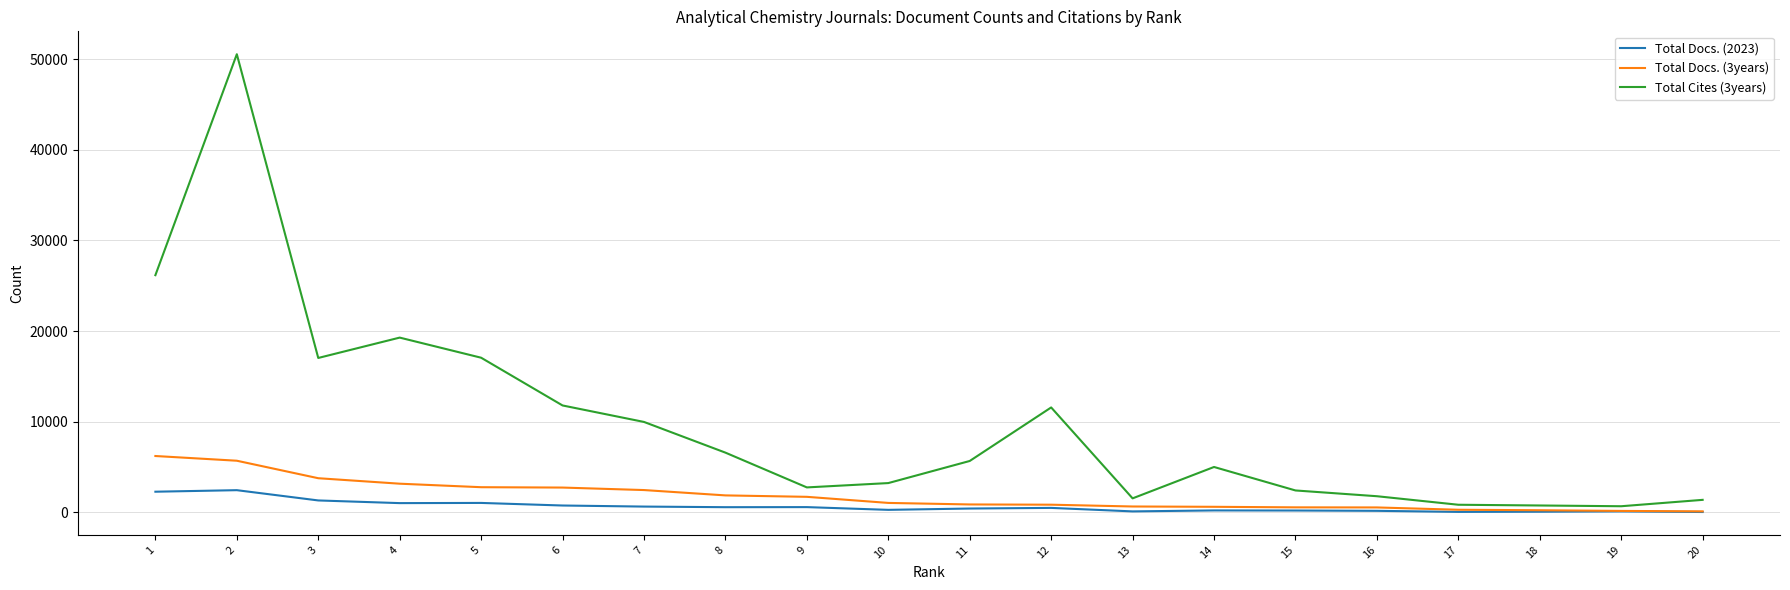

Which series has the largest range (max minus min)?

Total Cites (3years)